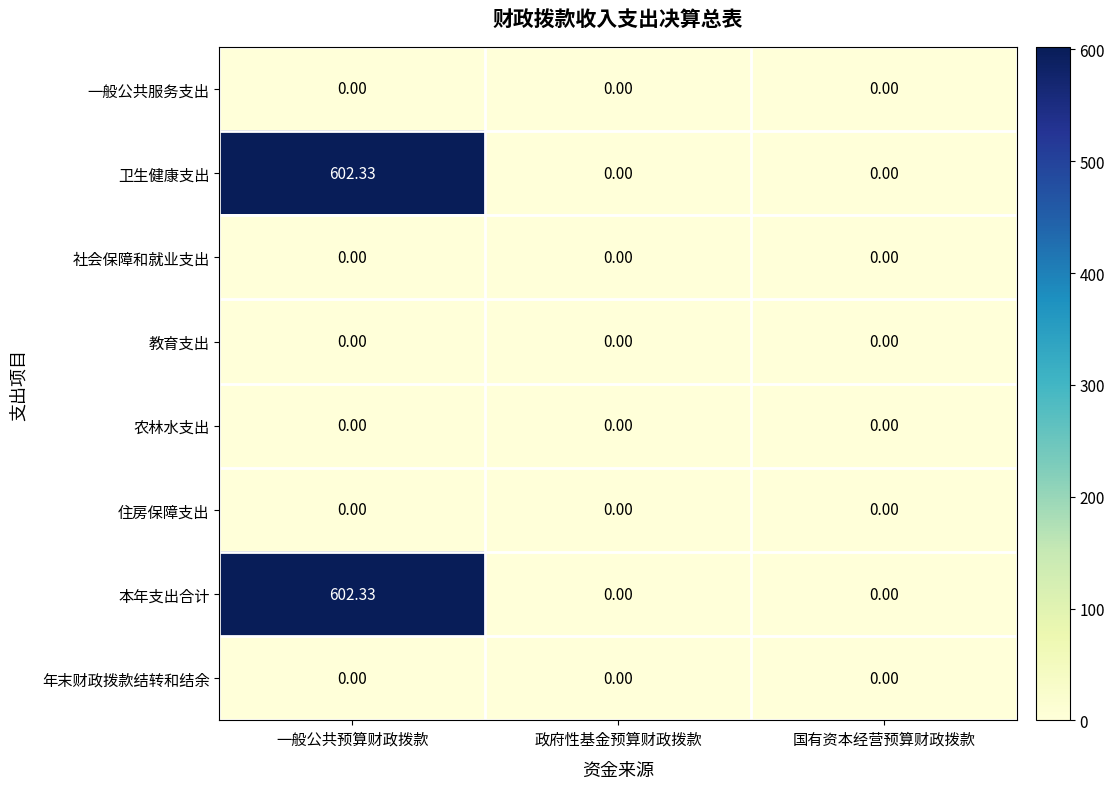

Which category has the highest value in the 本年支出合计 series?

一般公共预算财政拨款